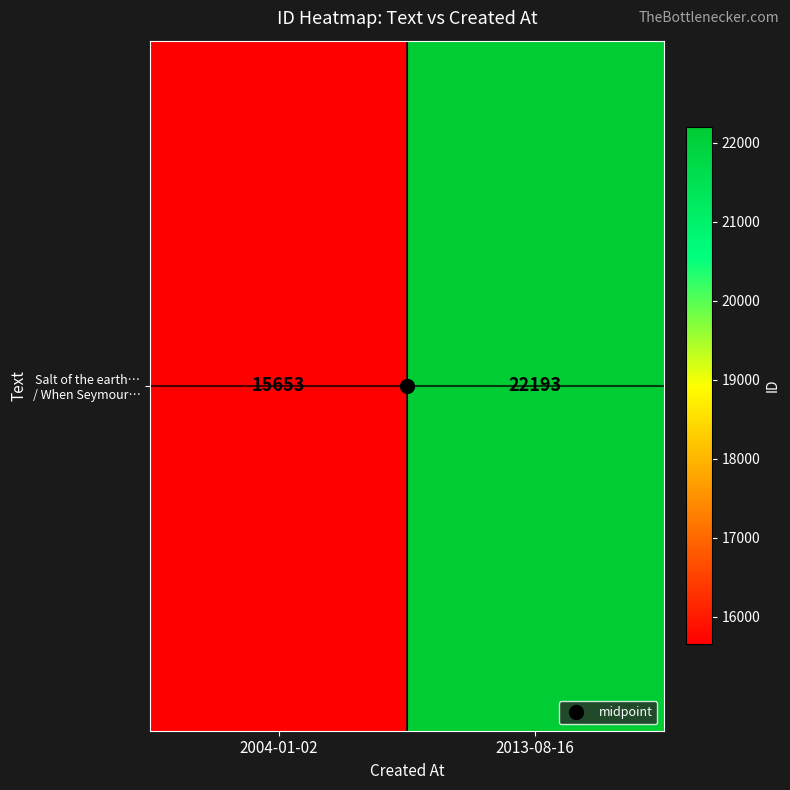

List the labels in order of value, largest first.

2013-08-16, 2004-01-02